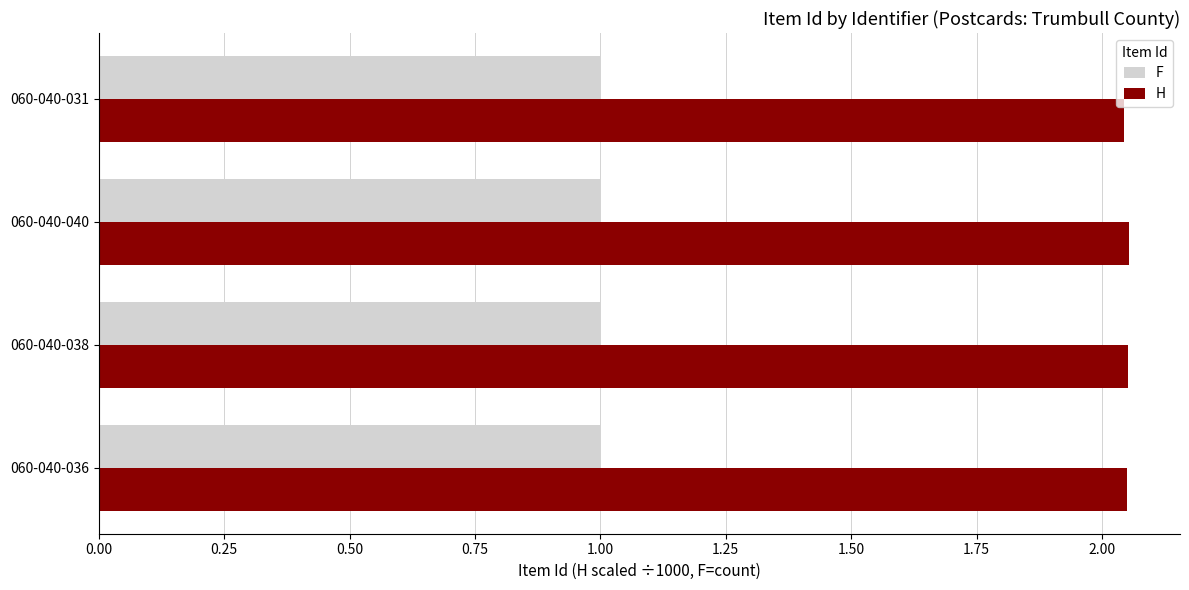

List the series in order of their peak value, lowest first.

F, H